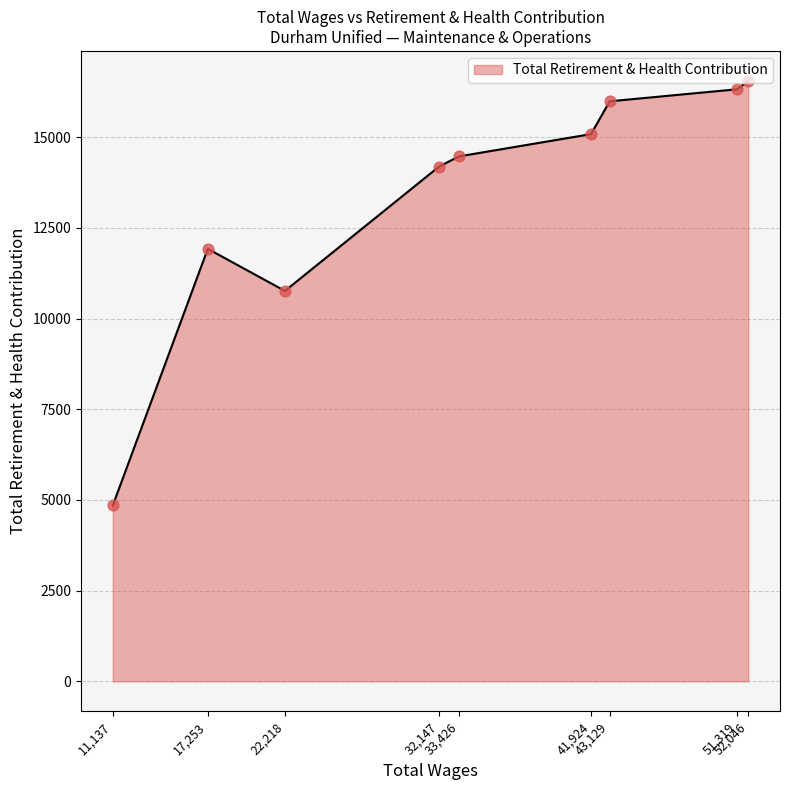

What is the greatest value displayed?

16554